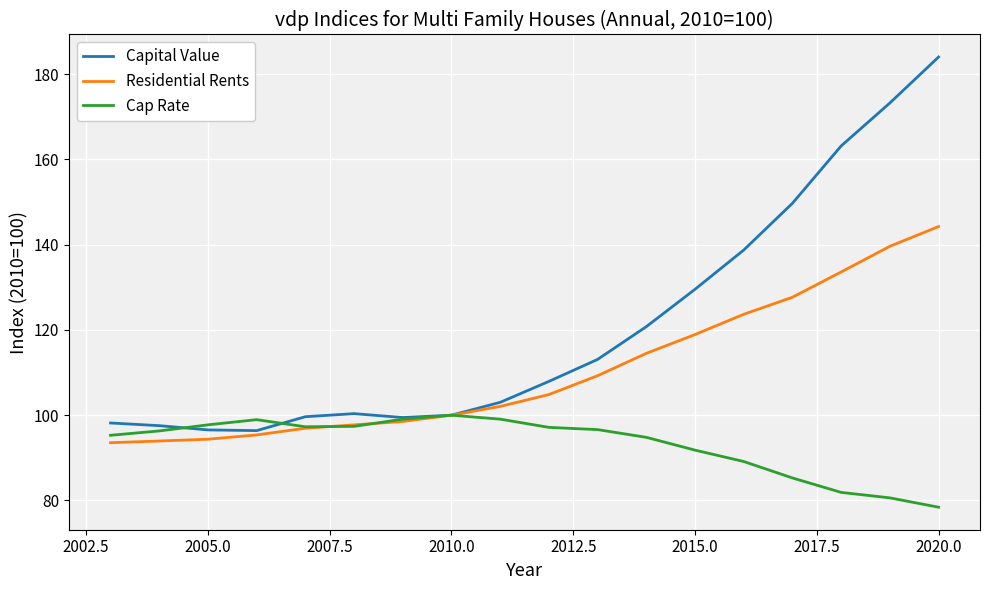

Rank the series by their average value, from highest to lowest.

Capital Value, Residential Rents, Cap Rate